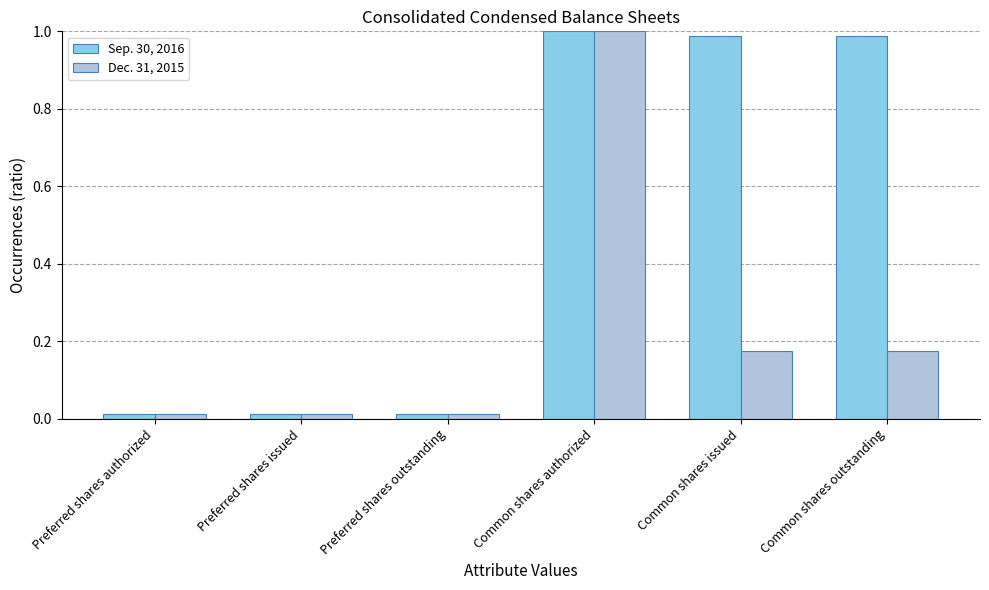

At which category is the sum across all series the highest?

Common shares authorized